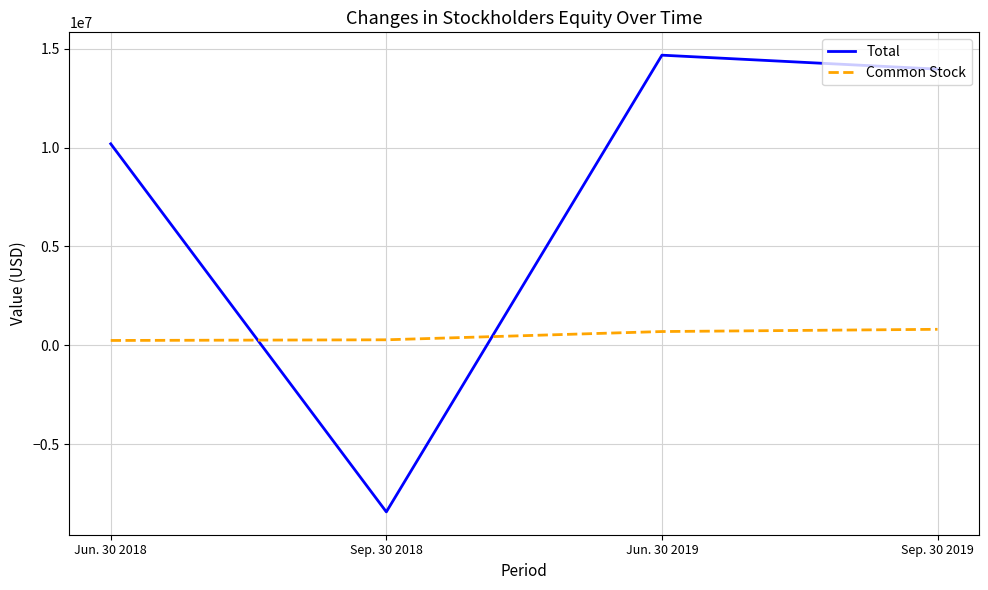

At Sep. 30 2018, list the series in order from smallest to largest.

Total, Common Stock